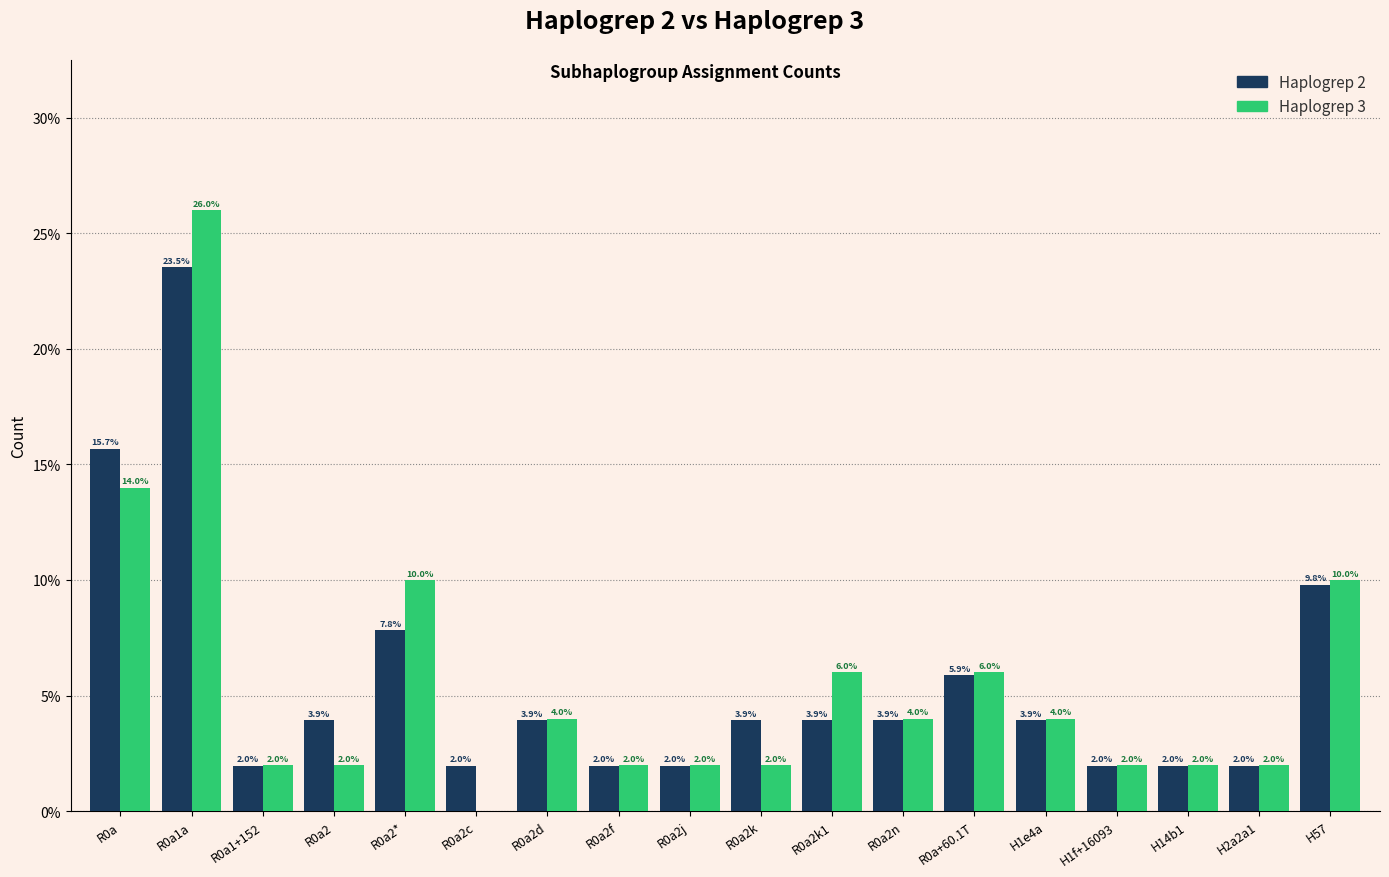

Reading right to left, what are all the values shown in this chart?

Haplogrep 2: H57=9.8	H2a2a1=2.0	H14b1=2.0	H1f+16093=2.0	H1e4a=3.9	R0a+60.1T=5.9	R0a2n=3.9	R0a2k1=3.9	R0a2k=3.9	R0a2j=2.0	R0a2f=2.0	R0a2d=3.9	R0a2c=2.0	R0a2*=7.8	R0a2=3.9	R0a1+152=2.0	R0a1a=23.5	R0a=15.7
Haplogrep 3: H57=10.0	H2a2a1=2.0	H14b1=2.0	H1f+16093=2.0	H1e4a=4.0	R0a+60.1T=6.0	R0a2n=4.0	R0a2k1=6.0	R0a2k=2.0	R0a2j=2.0	R0a2f=2.0	R0a2d=4.0	R0a2c=0.0	R0a2*=10.0	R0a2=2.0	R0a1+152=2.0	R0a1a=26.0	R0a=14.0